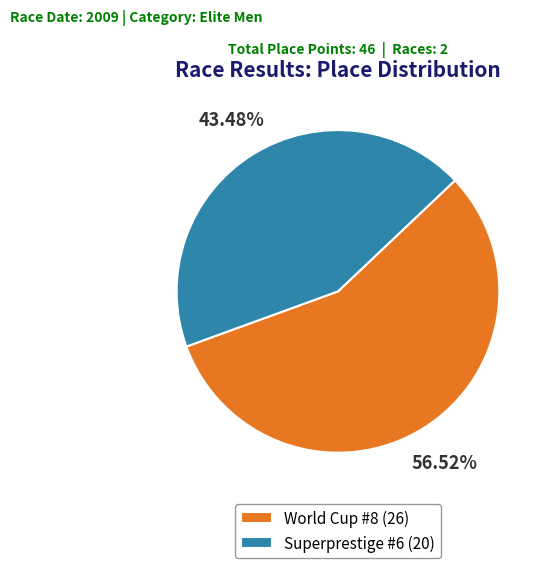

To the nearest percent, what is the difference between the largest and smallest slice percentages?

13%